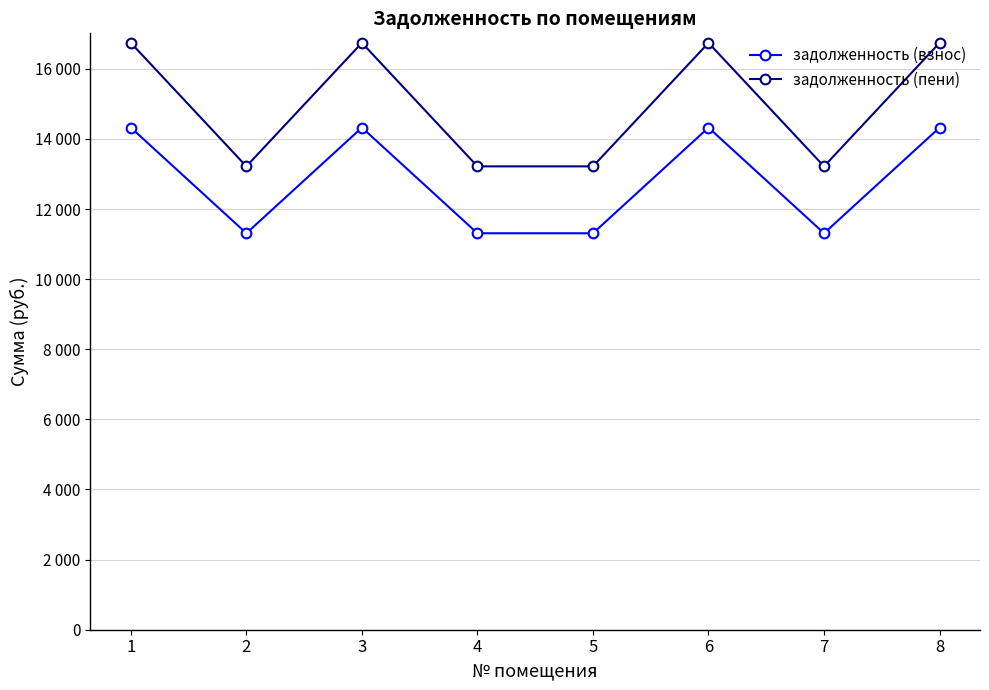

Reading right to left, list all the values displayed in this chart.

задолженность (взнос): 8=14323.2	7=11308.8	6=14323.2	5=11308.8	4=11308.8	3=14323.2	2=11308.8	1=14323.2
задолженность (пени): 8=16740.2	7=13217.2	6=16740.2	5=13217.2	4=13217.2	3=16740.2	2=13217.2	1=16740.2